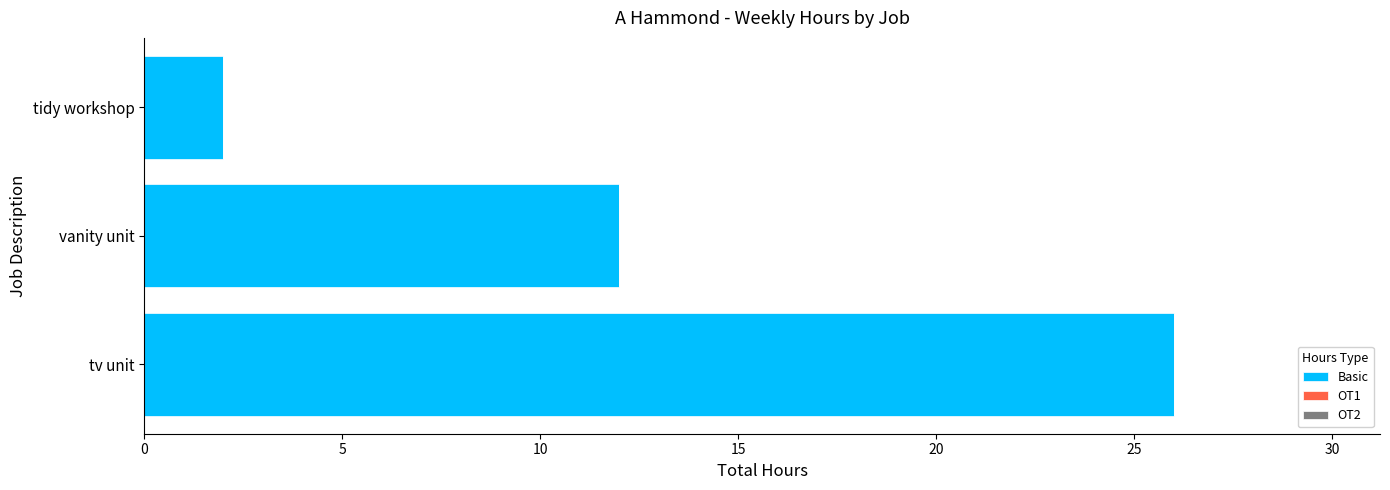

Which category has the lowest value across all series?

tidy workshop